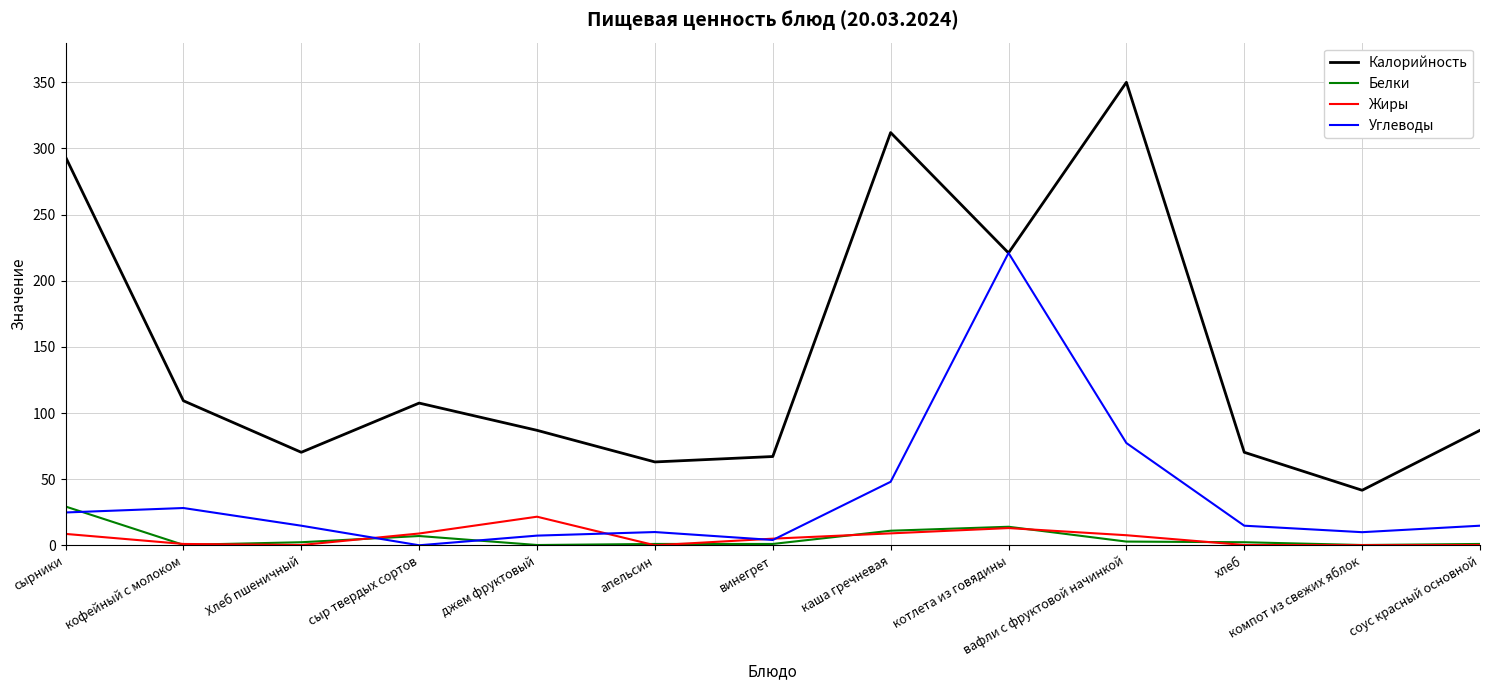

True or false: Углеводы has a value of 24.8 at сырники.

True